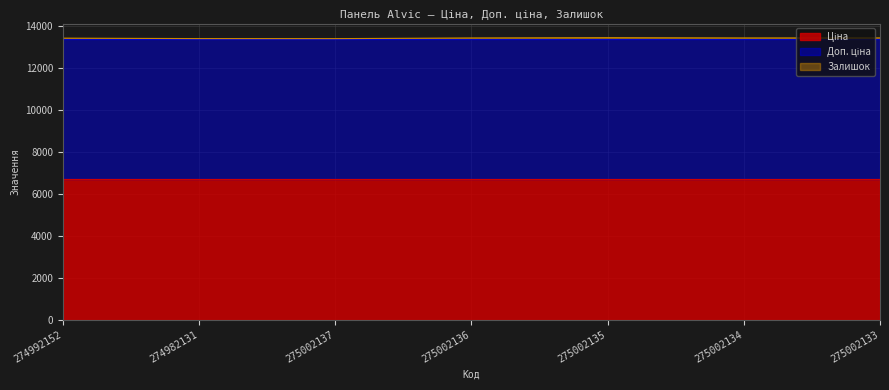

What is the maximum value for Доп. ціна?

6705.7